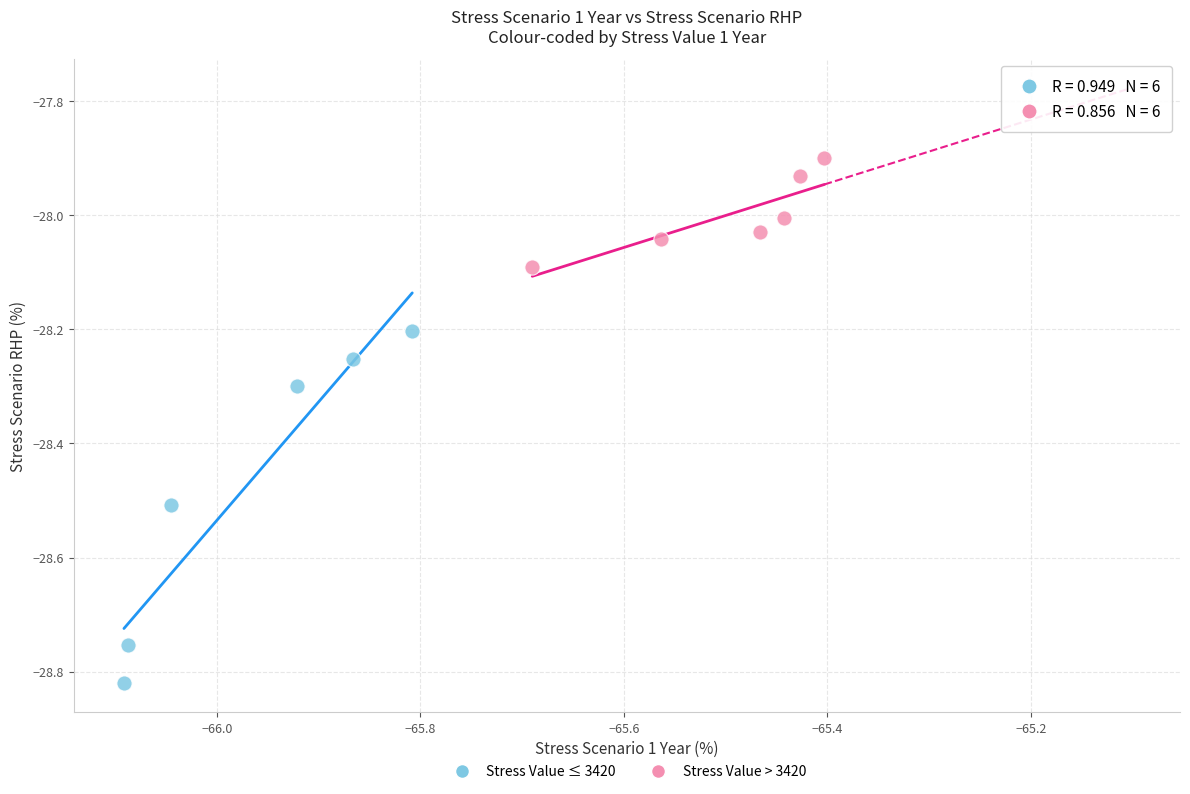

Which series reaches the maximum Y coordinate?

Stress Value > 3420